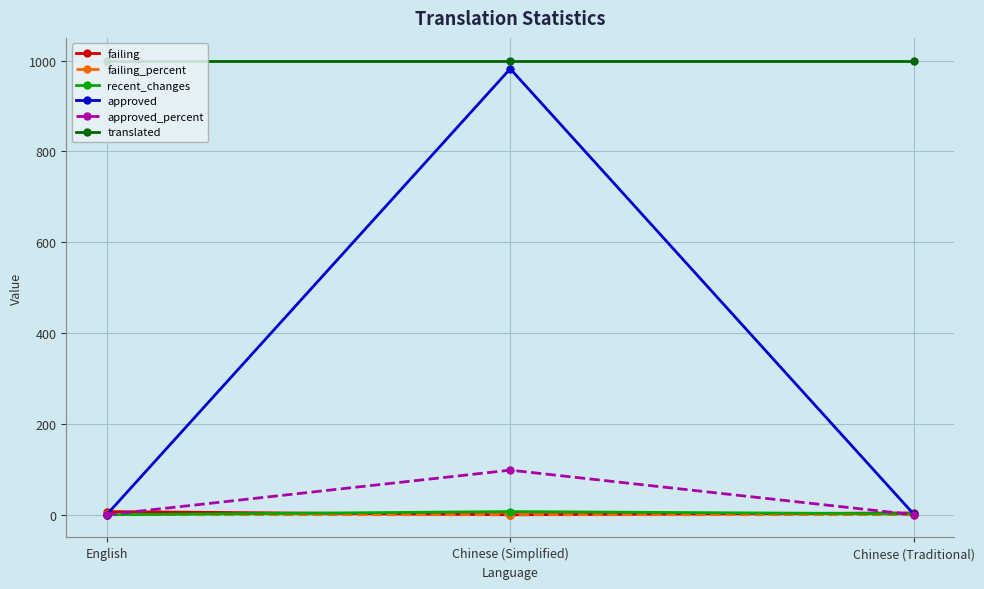

What is the average value of the translated series?

1000.0